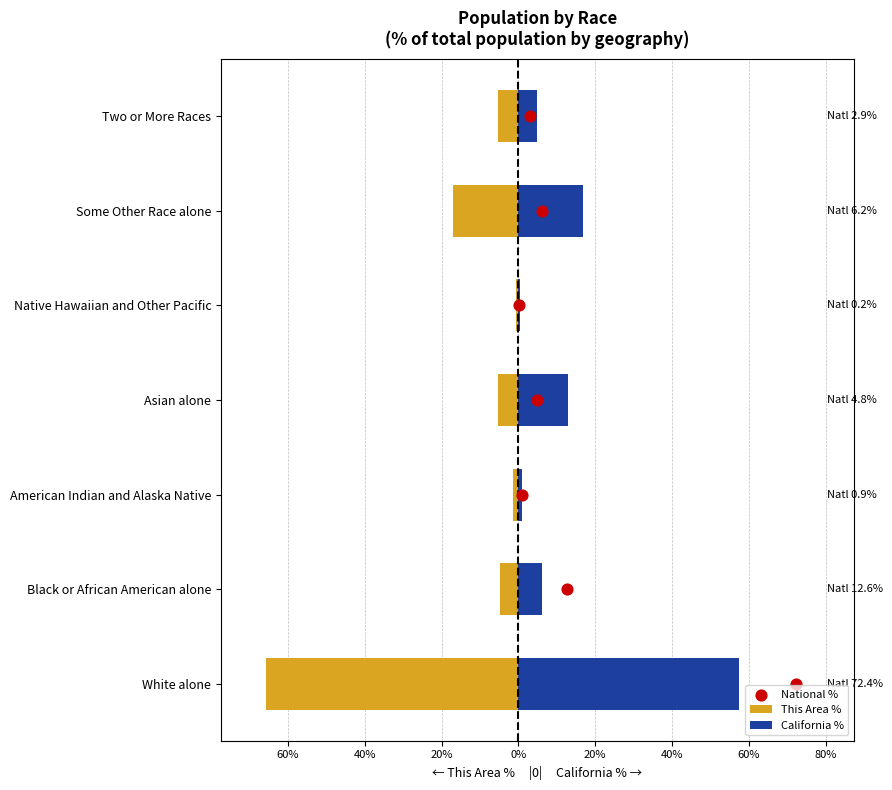

Which series reaches the maximum Y coordinate?

California %